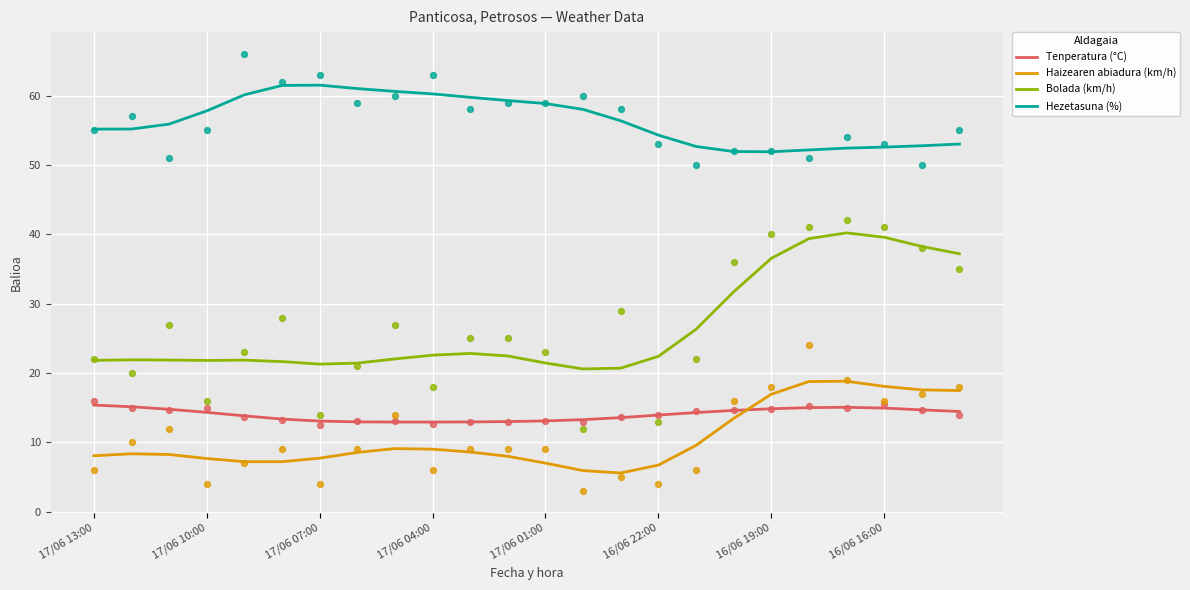

What is the highest value of the Bolada (km/h) series?

40.2